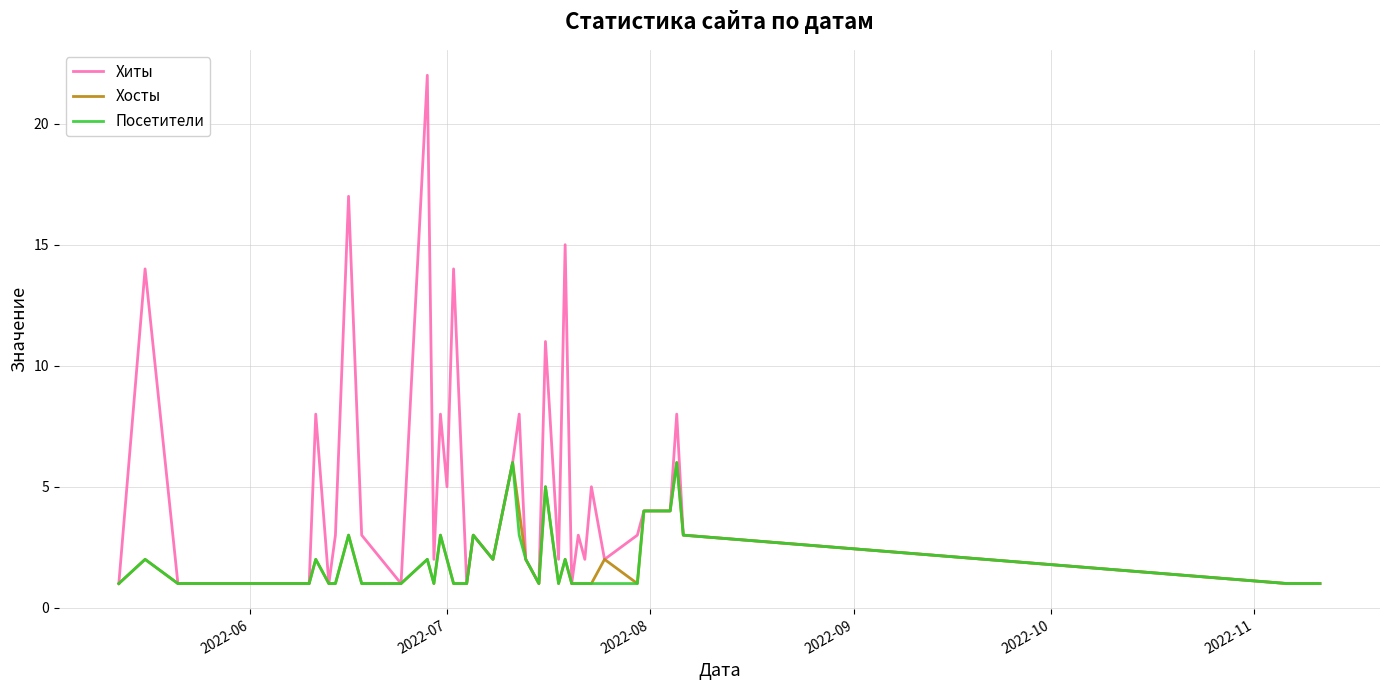

Which series has the largest total across all categories?

Хиты